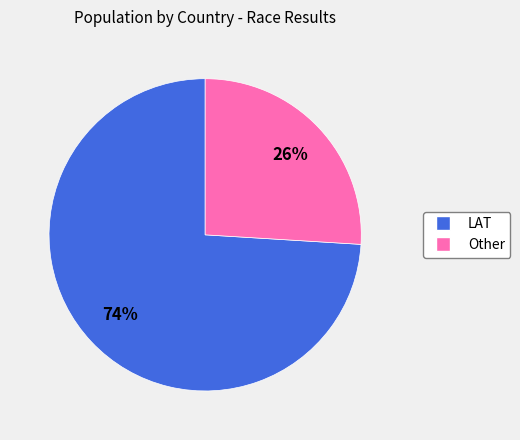

Which has a higher value, Other or LAT?

LAT